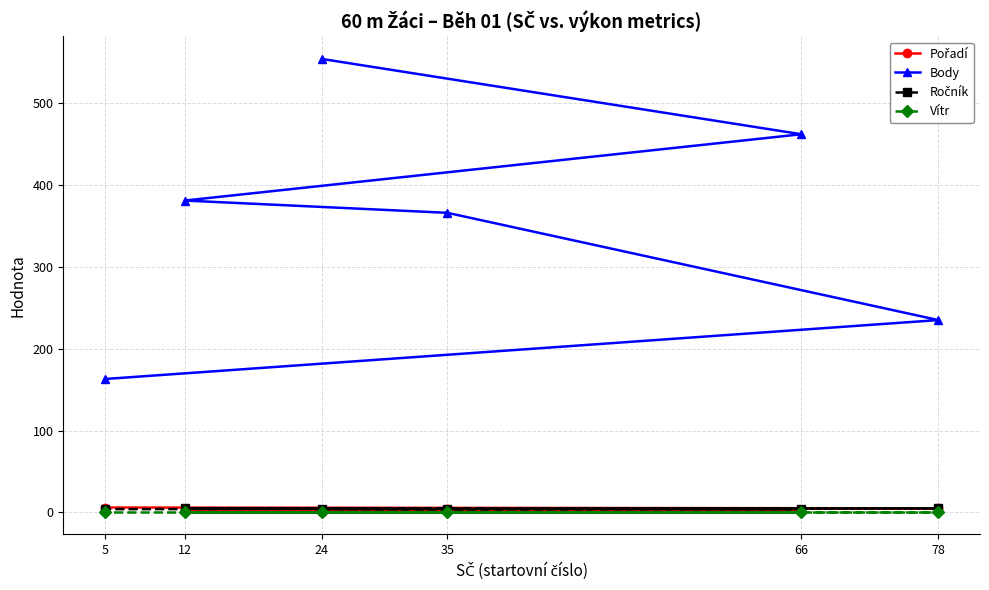

Which series has the largest range (max minus min)?

Body